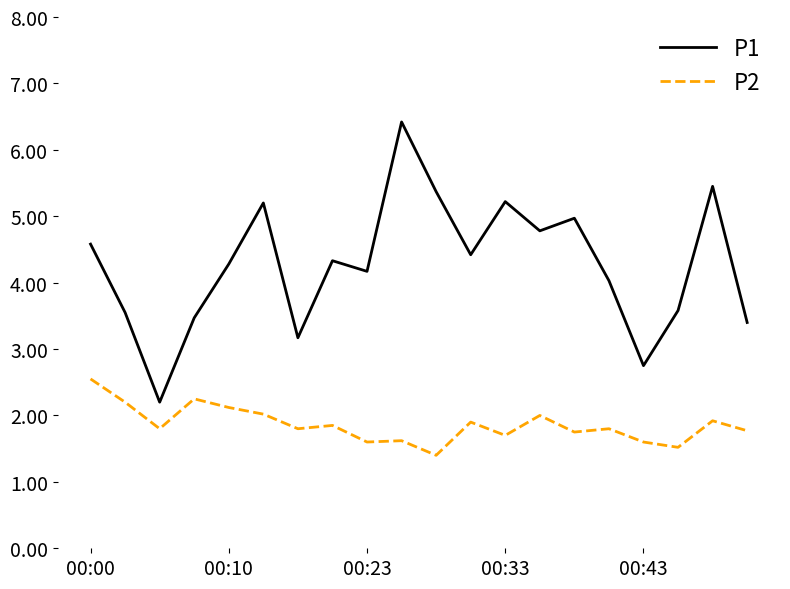

How many lines are shown in the chart?

2